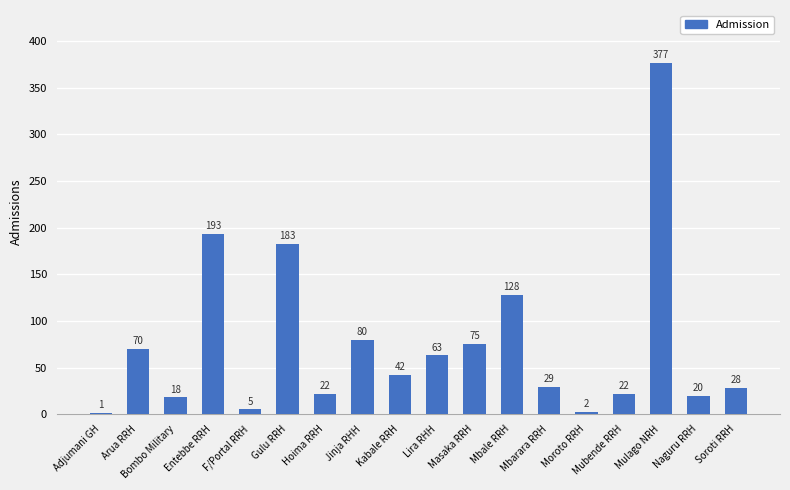

The value at Hoima RRH is 36. True or false?

False